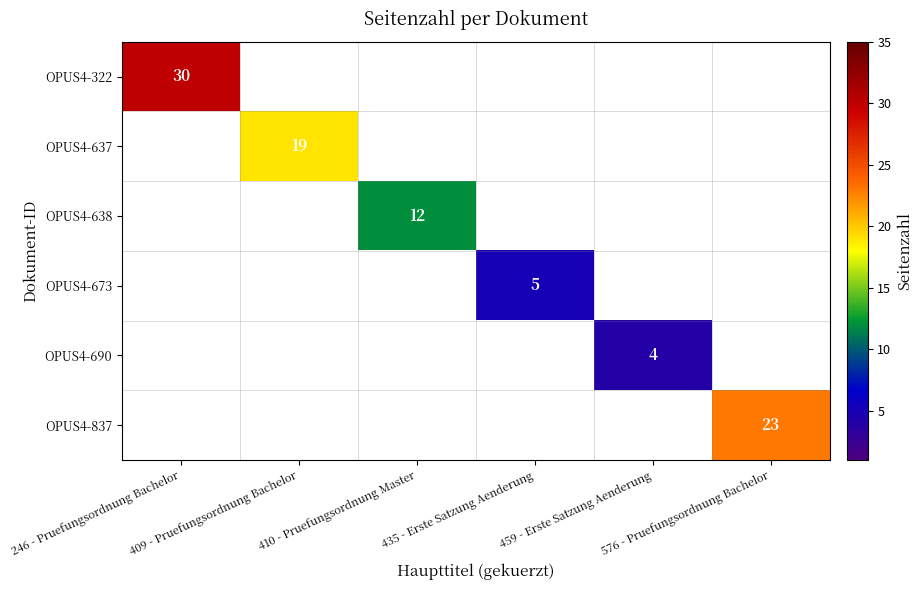

What is the greatest value displayed?

30.0